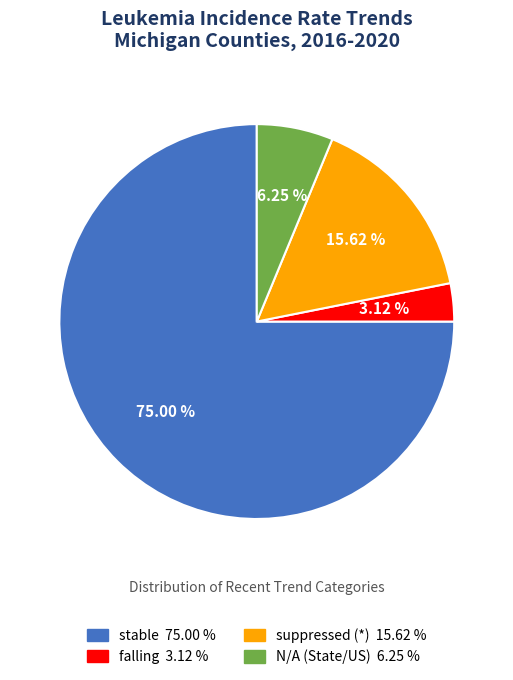

To the nearest percent, what is the difference between the largest and smallest slice percentages?

72%